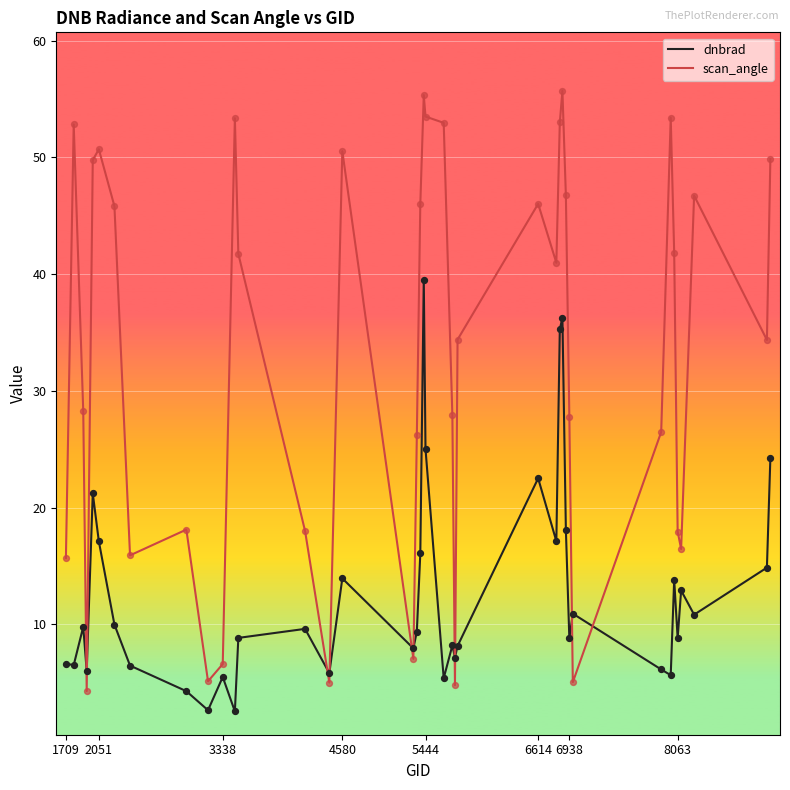

What are all the series names shown in the legend?

dnbrad, scan_angle